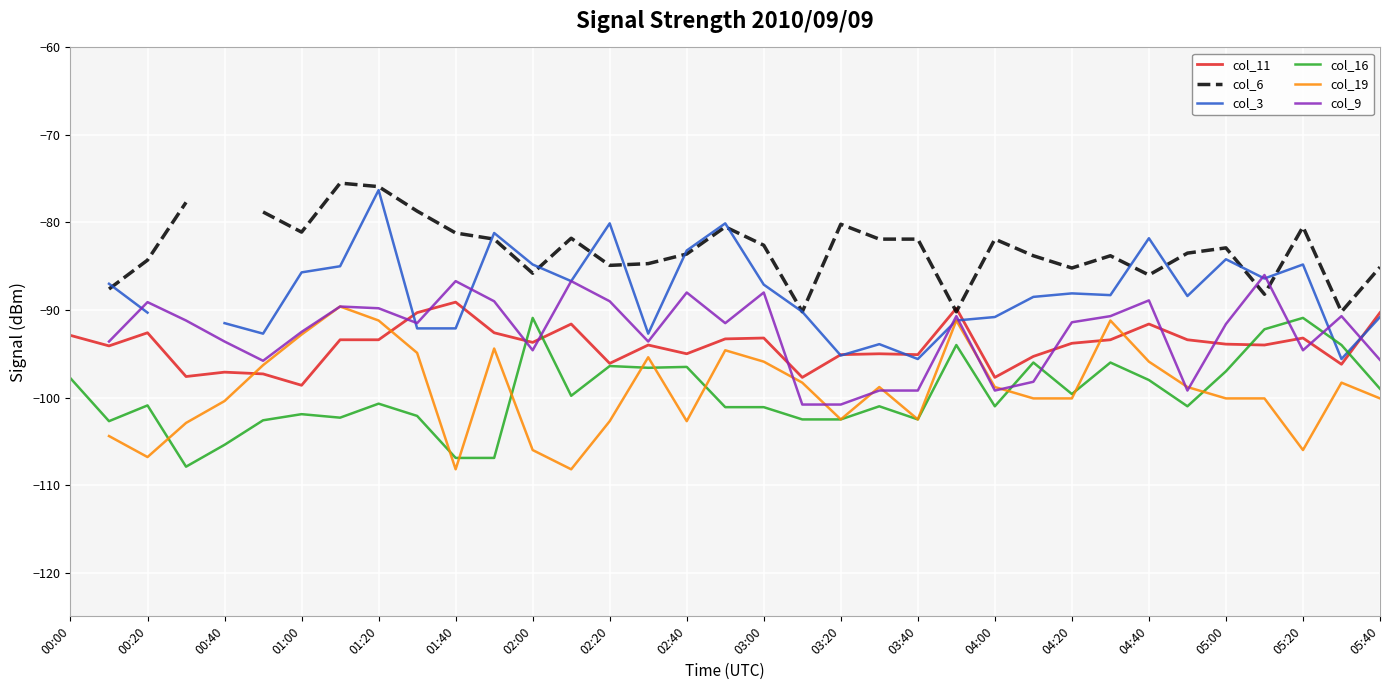

What is the highest value of the col_11 series?

-89.1